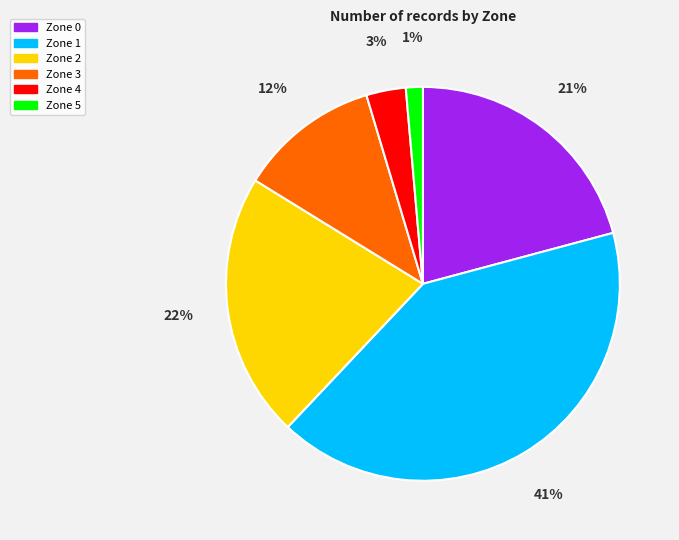

Rank the categories by value from highest to lowest.

Zone 1, Zone 2, Zone 0, Zone 3, Zone 4, Zone 5